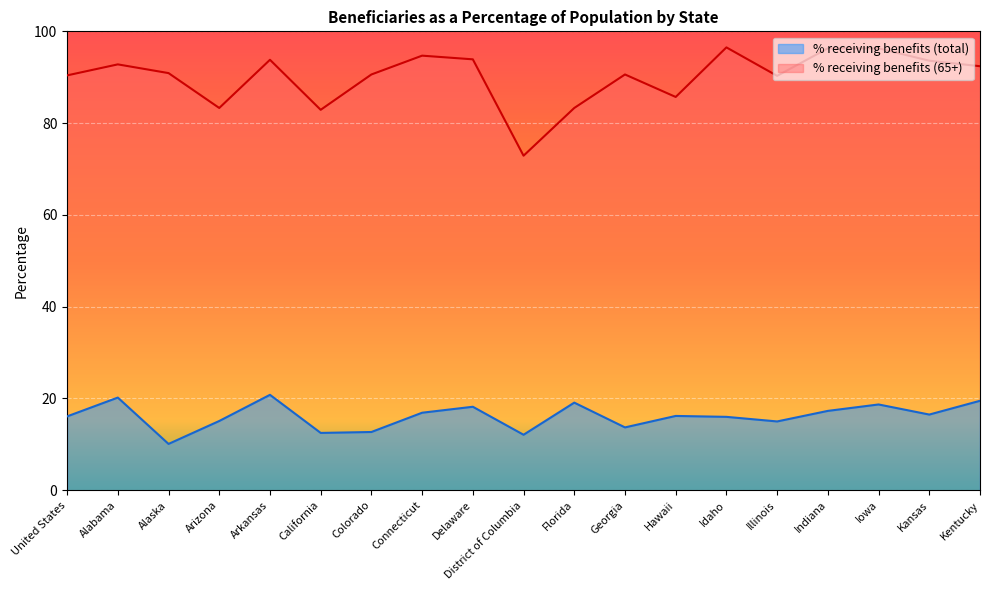

At which category is the sum across all series the highest?

Iowa